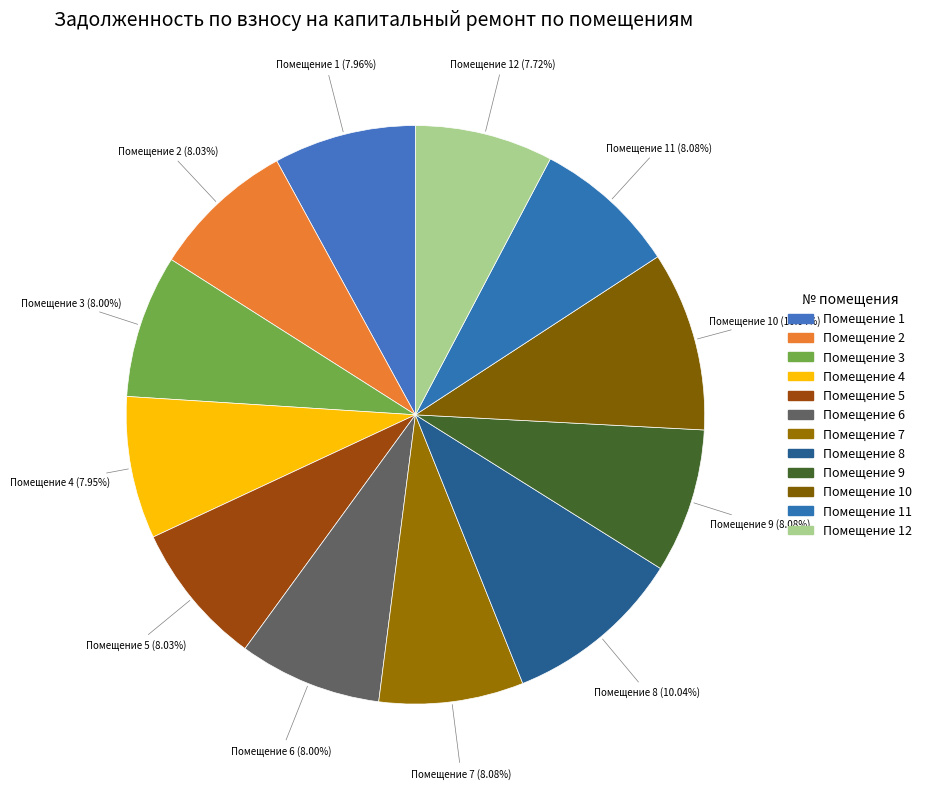

Is there a majority slice in this chart?

No